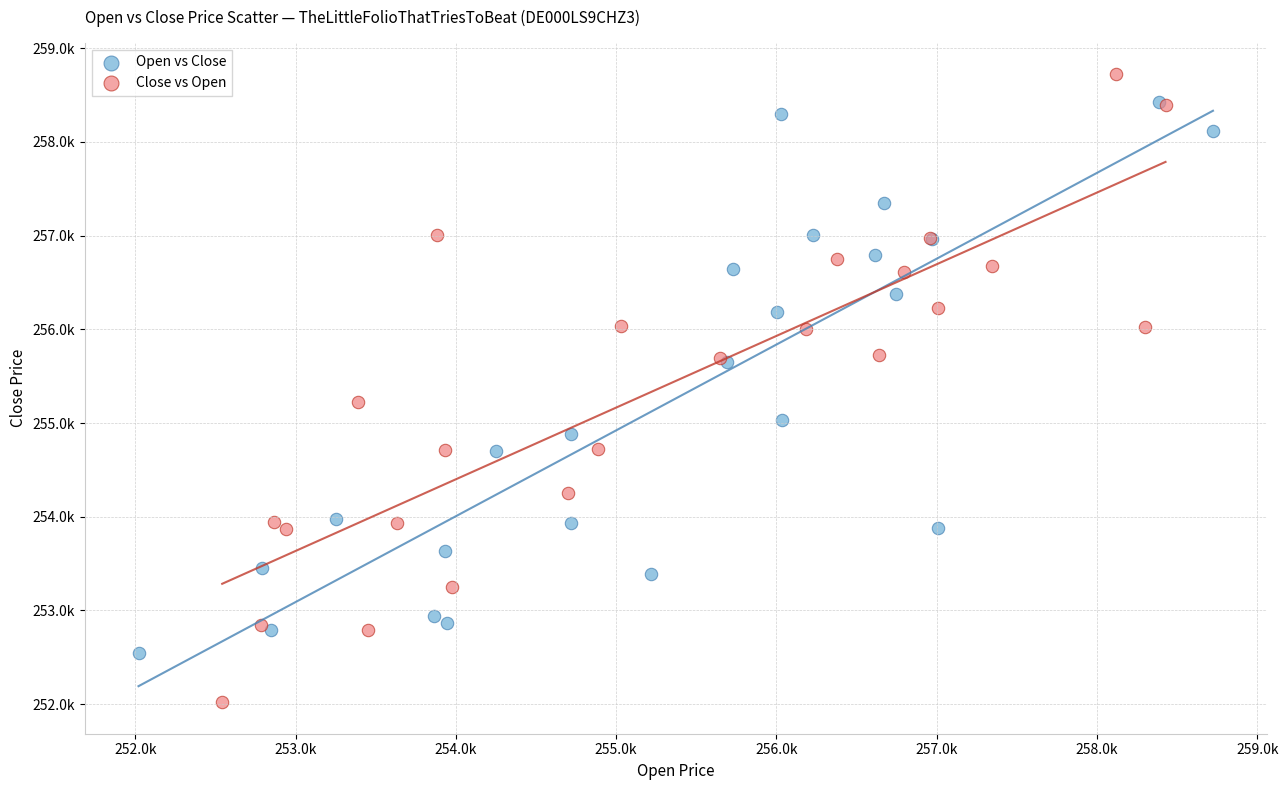

Which series contains the lowest Y value?

Close vs Open